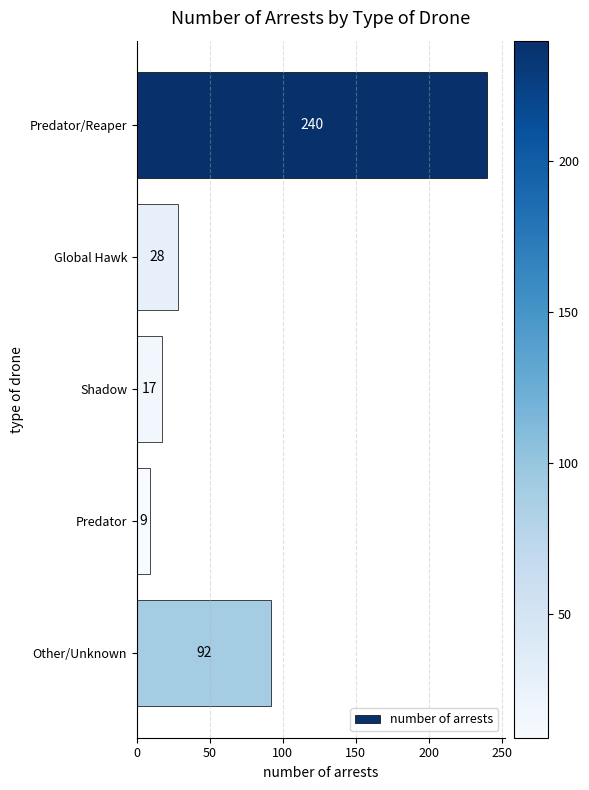

Rank the categories by value from highest to lowest.

Predator/Reaper, Other/Unknown, Global Hawk, Shadow, Predator